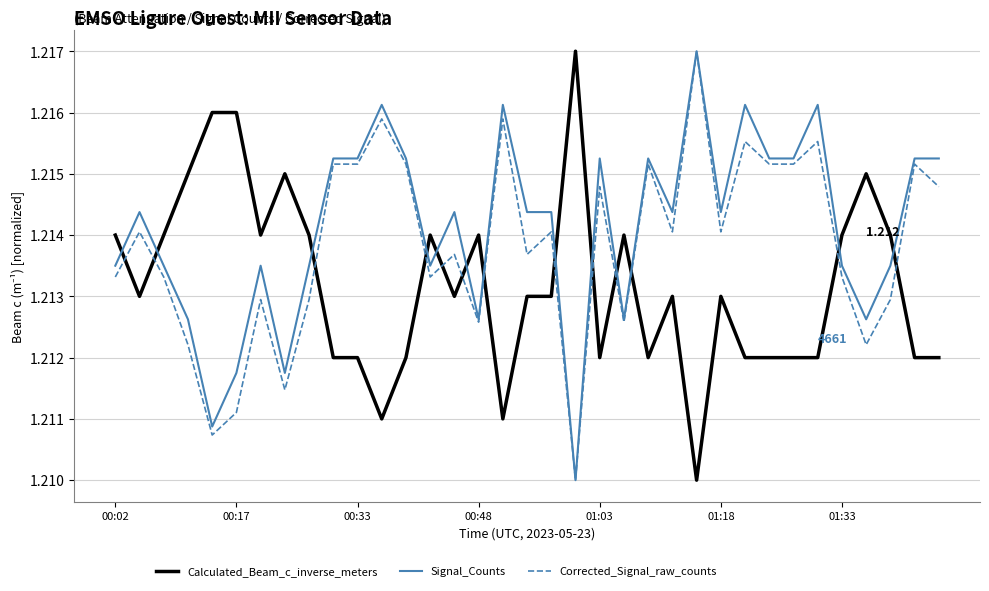

After their last crossing, which series has the higher values: Calculated_Beam_c_inverse_meters or Corrected_Signal_raw_counts?

Corrected_Signal_raw_counts